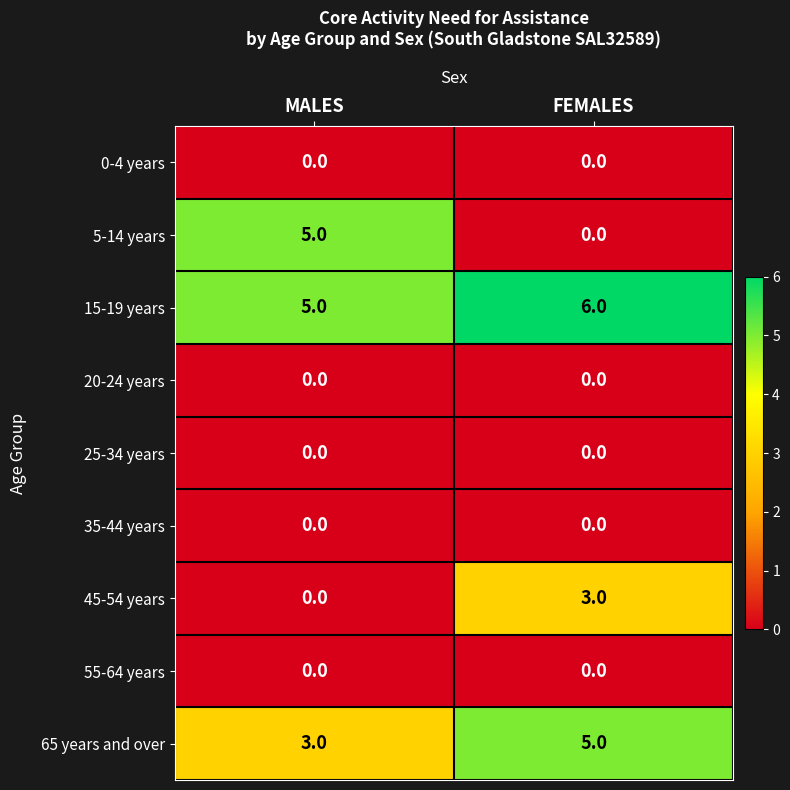

True or false: 15-19 years has a value of 6 at FEMALES.

True